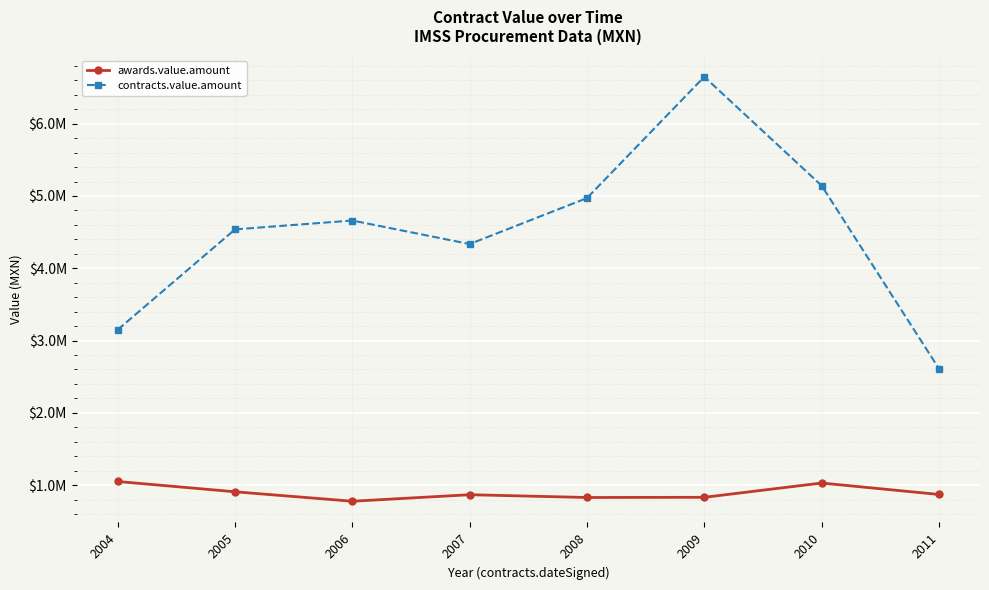

Reading left to right, what are all the values shown in this chart?

awards.value.amount: 1049946.2	907560.2	776717.5	866955.8	828492.0	831094.9	1028613.6	870542.7
contracts.value.amount: 3149838.5	4537800.9	4660305.1	4334778.9	4970951.9	6648759.0	5143067.8	2611628.1